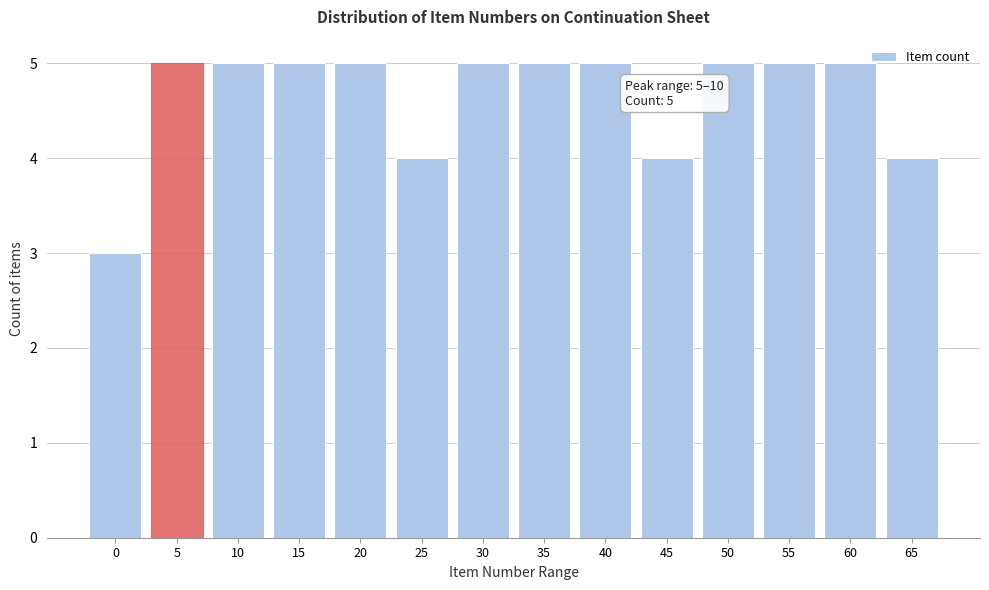

Reading left to right, transcribe all the data shown in this chart.

0=3	5=5	10=5	15=5	20=5	25=4	30=5	35=5	40=5	45=4	50=5	55=5	60=5	65=4